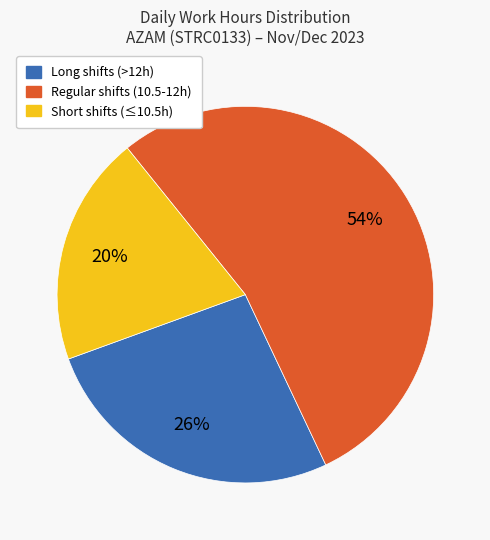

To the nearest percent, what is the average slice percentage?

33%